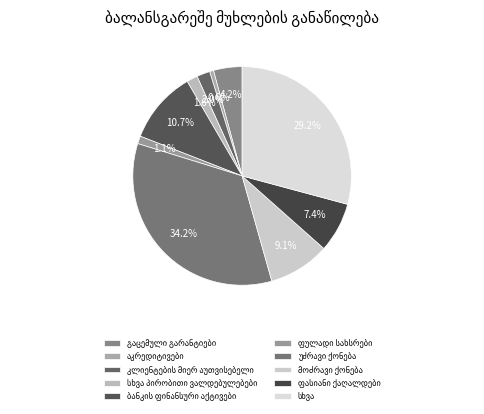

Count the number of slices in the pie.

10